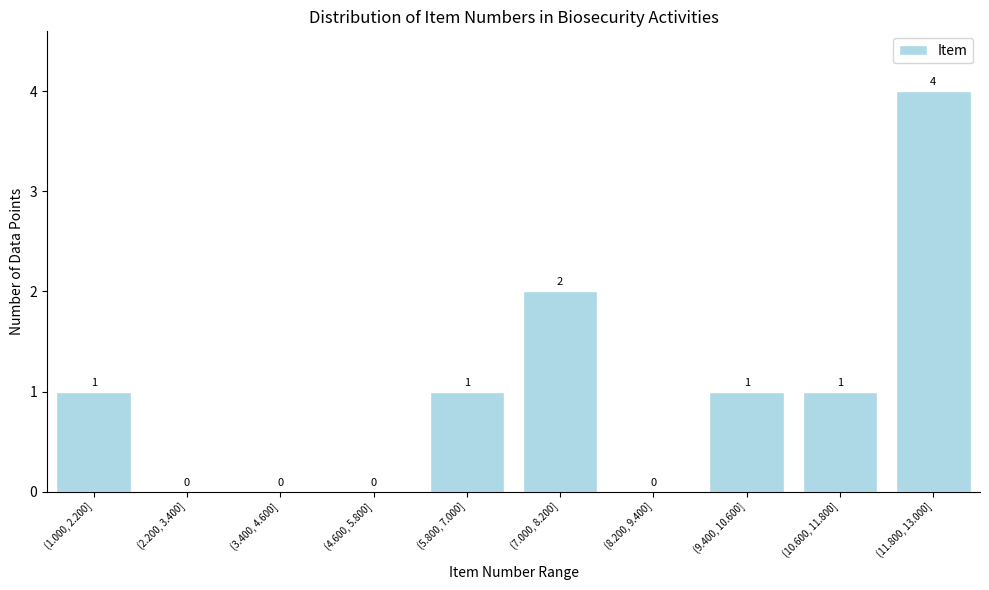

Reading left to right, extract all data points from this chart.

(1.000, 2.200]=1	(2.200, 3.400]=0	(3.400, 4.600]=0	(4.600, 5.800]=0	(5.800, 7.000]=1	(7.000, 8.200]=2	(8.200, 9.400]=0	(9.400, 10.600]=1	(10.600, 11.800]=1	(11.800, 13.000]=4